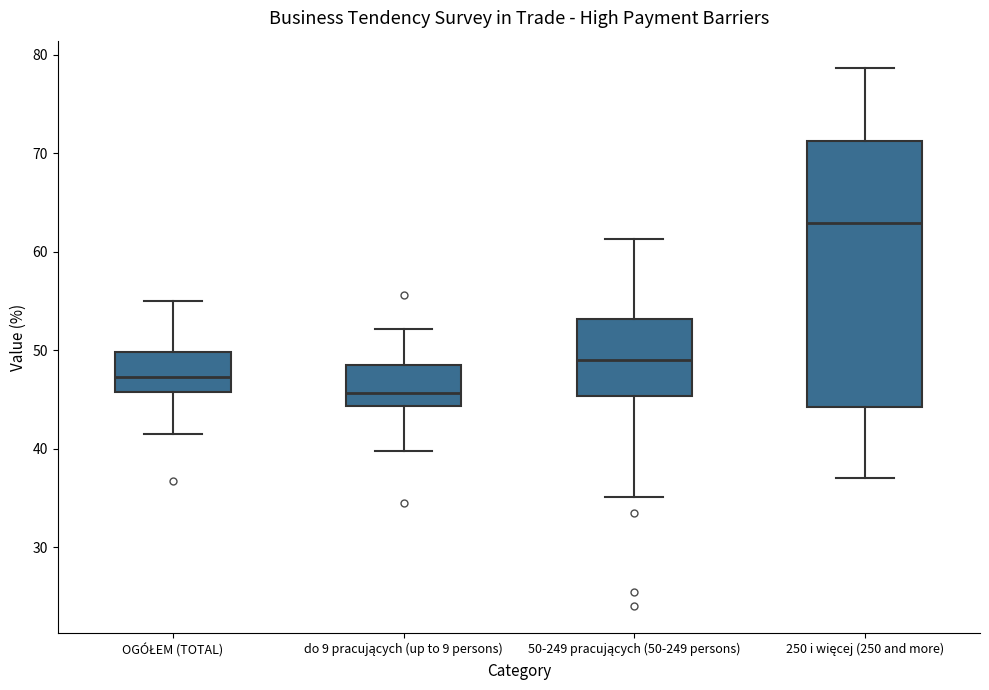

Reading left to right, transcribe this box plot: for each box, give where its median line is, the range the box spans, and where its two whiskers end, as read against the y-axis. The values are not printed on the chart, so give them approximately, as read against the axis.

OGÓŁEM (TOTAL): median 47, box 46 to 50, whiskers 42 to 55
do 9 pracujących (up to 9 persons): median 46, box 44 to 48, whiskers 40 to 52
50-249 pracujących (50-249 persons): median 49, box 45 to 53, whiskers 35 to 61
250 i więcej (250 and more): median 63, box 44 to 71, whiskers 37 to 79